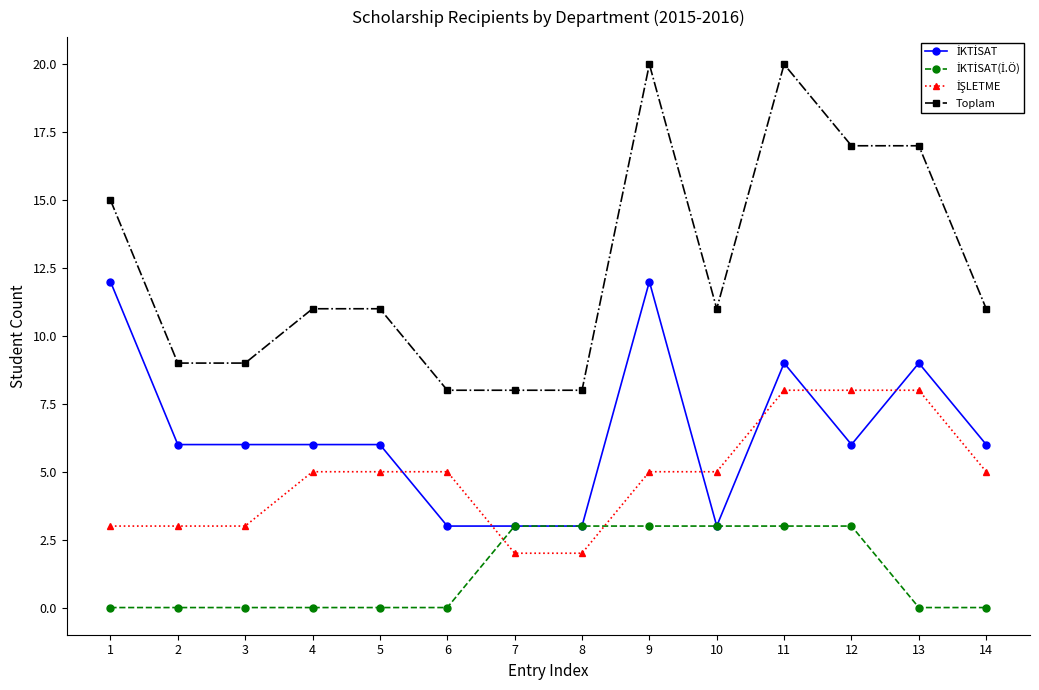

What is the total value across all series at 13?

34